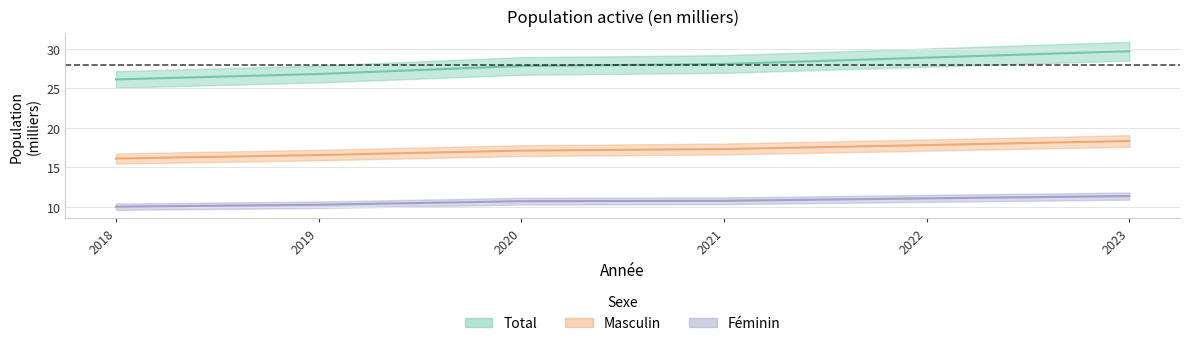

What is the difference between the second highest and minimum values in the Total series?

2.8